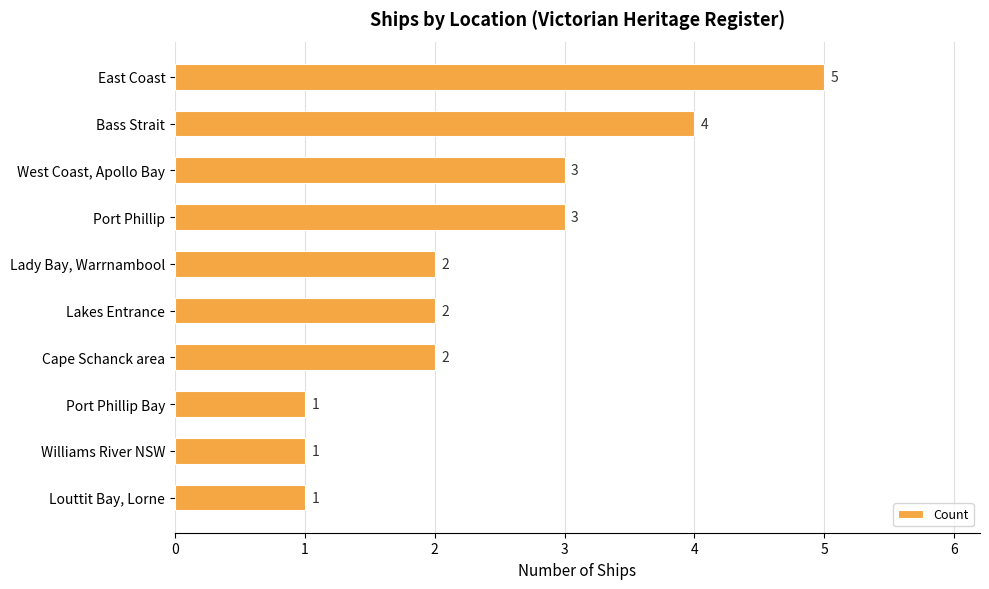

What is the minimum value shown in the chart?

1